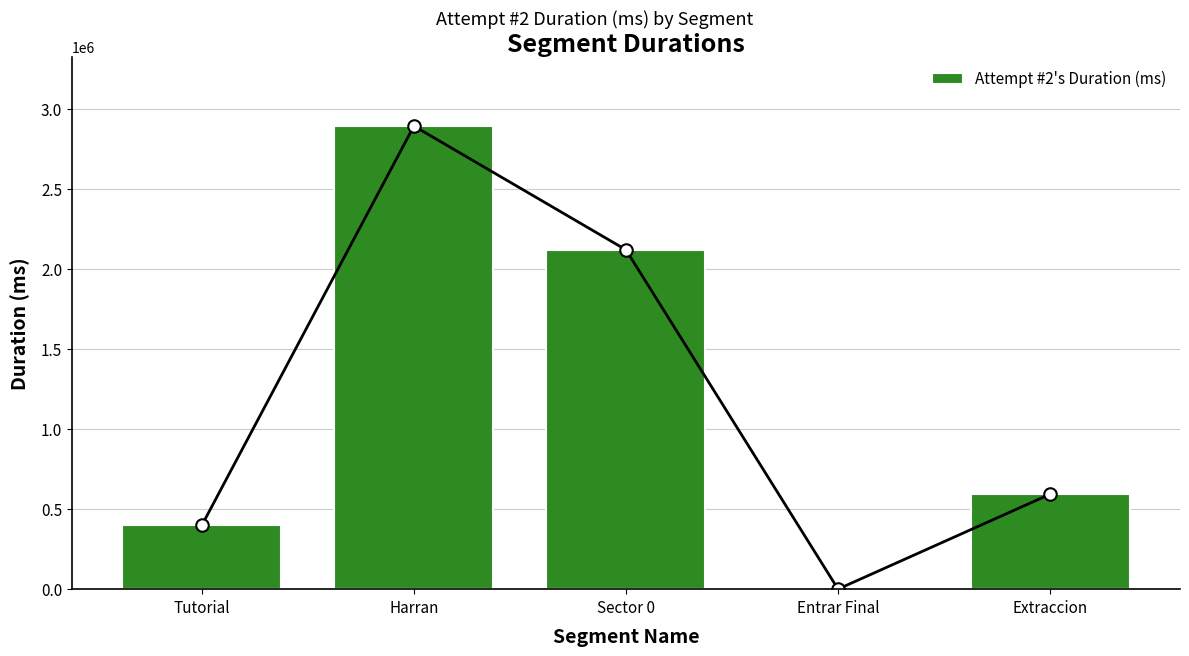

Between Tutorial and Extraccion, which is larger?

Extraccion